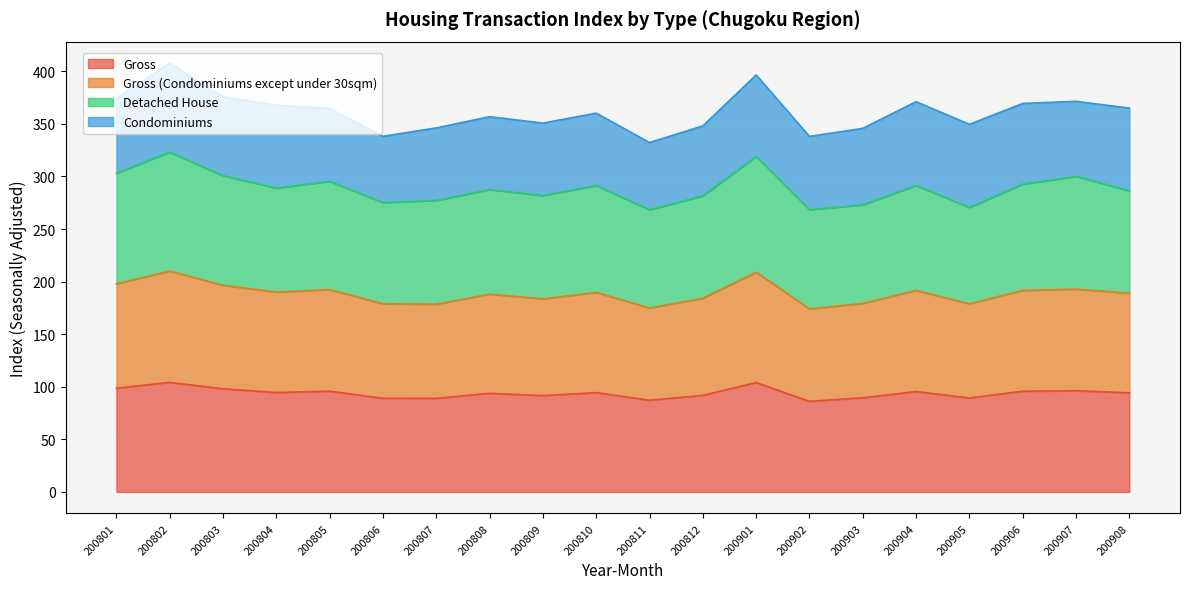

In Gross, how many points are lower than both neighbors (excluding endpoints)?

6